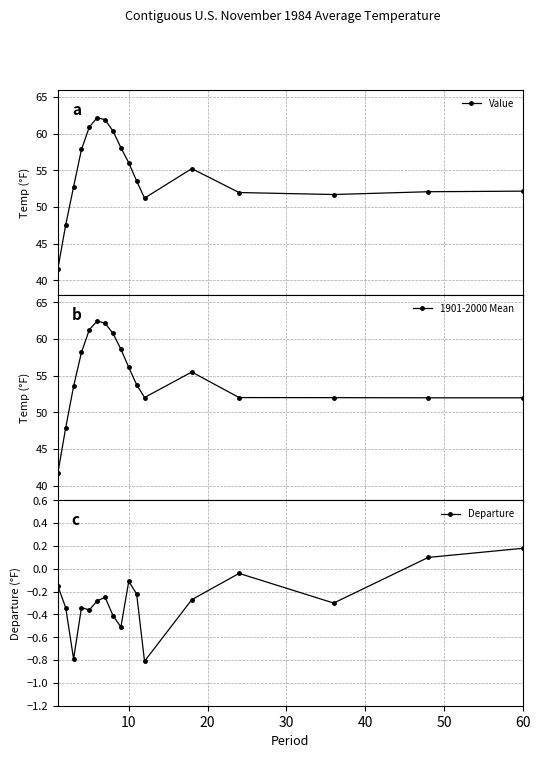

What are all the series names shown in the legend?

Value, 1901-2000 Mean, Departure